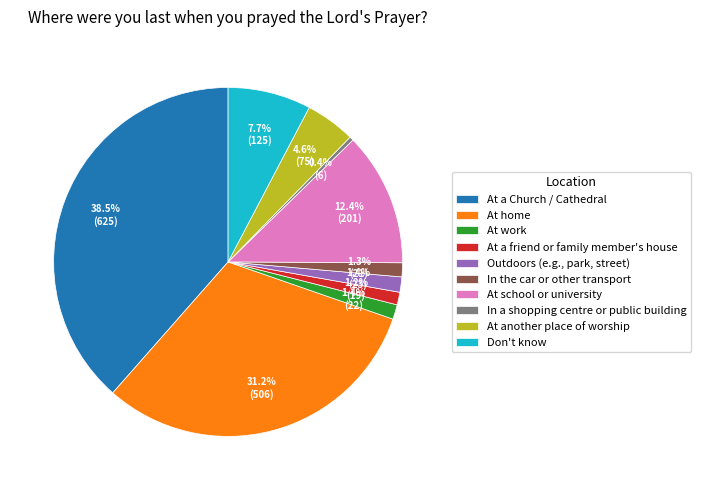

To the nearest percent, what is the difference between the largest and smallest slice percentages?

38%